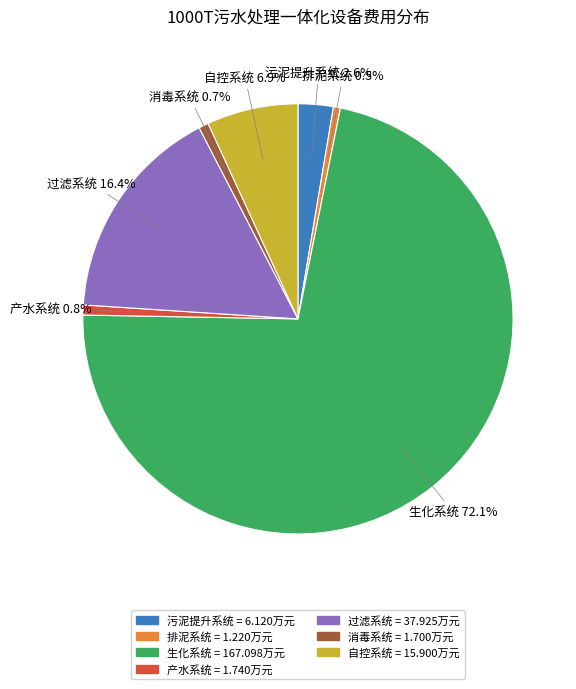

What percentage is the 污泥提升系统 slice, to the nearest percent?

3%